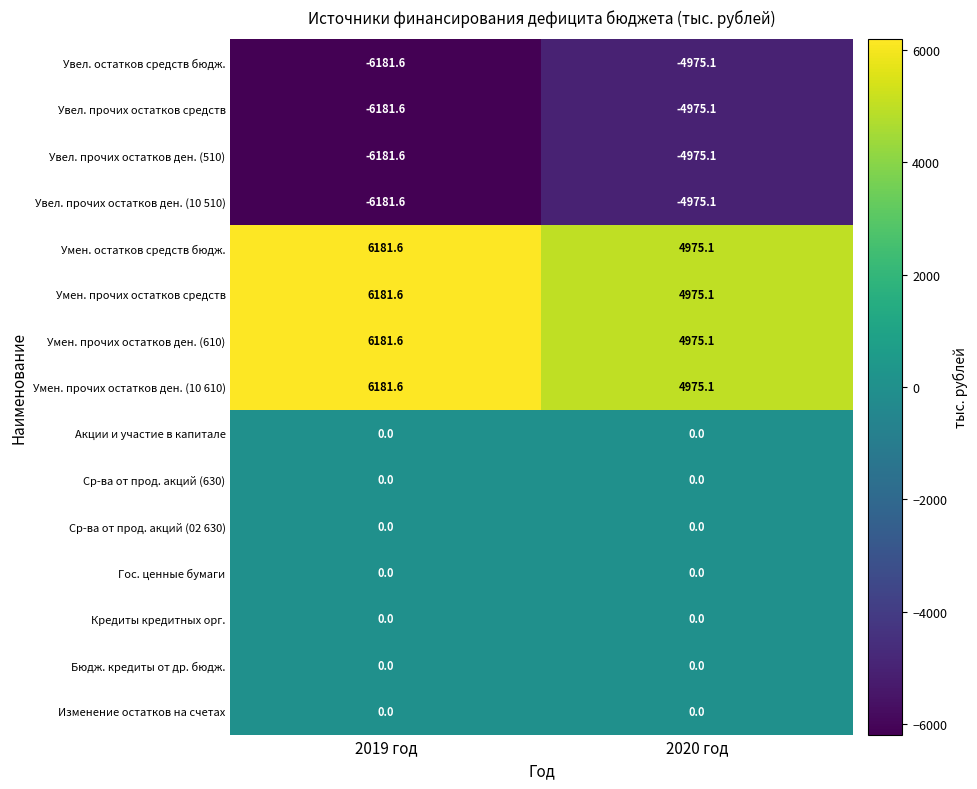

Is it true that Гос. ценные бумаги equals 0.0 at 2019 год?

True